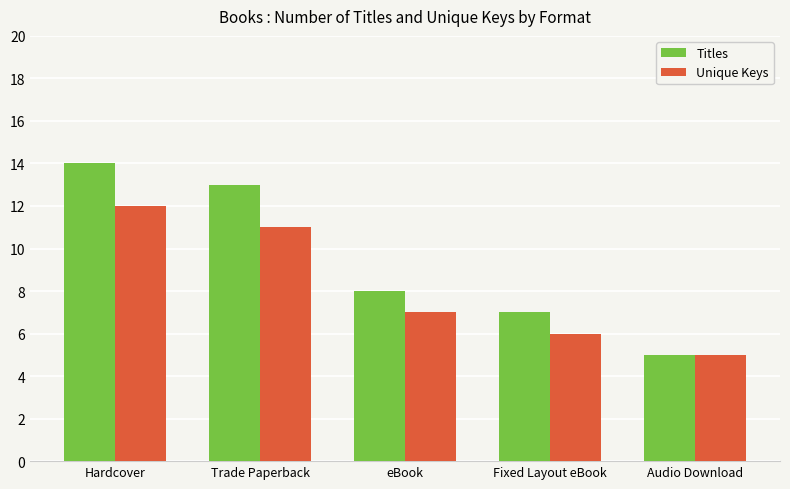

What is the difference between the maximum and second lowest values in the Unique Keys series?

6